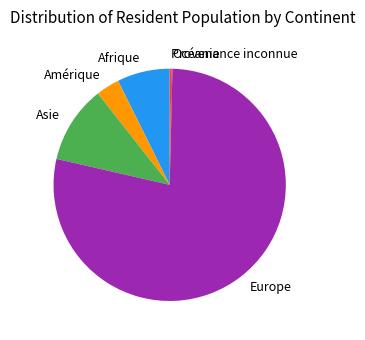

Is Amérique the majority of the pie?

No